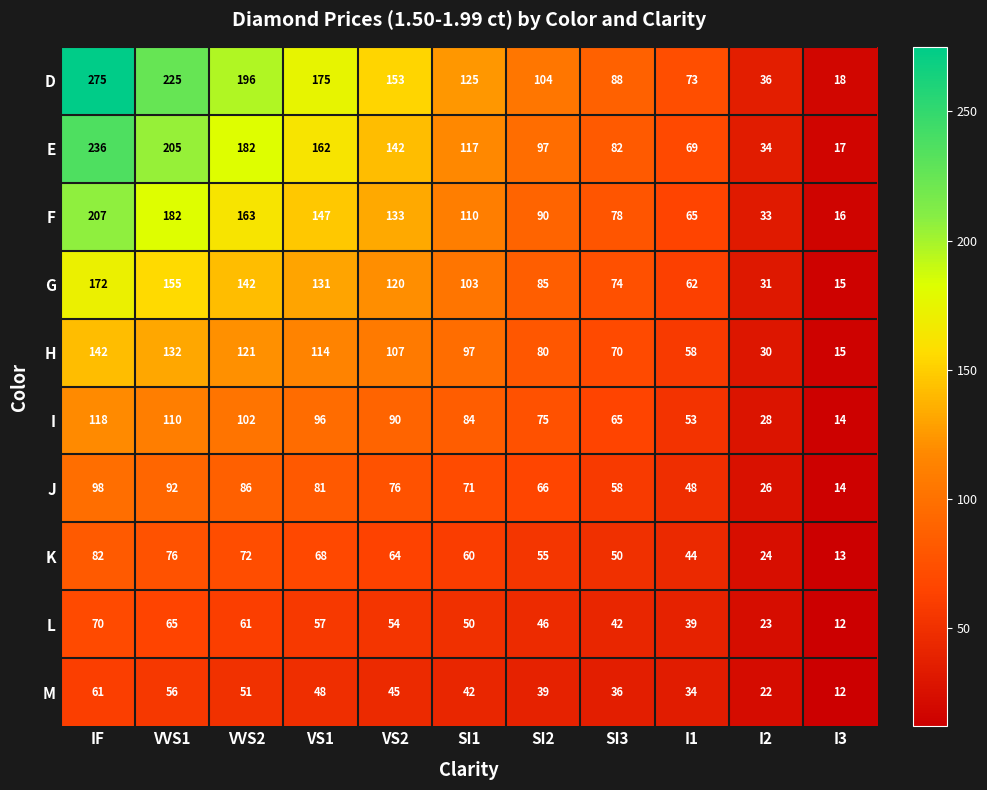

Is it true that I equals 102 at VVS2?

True